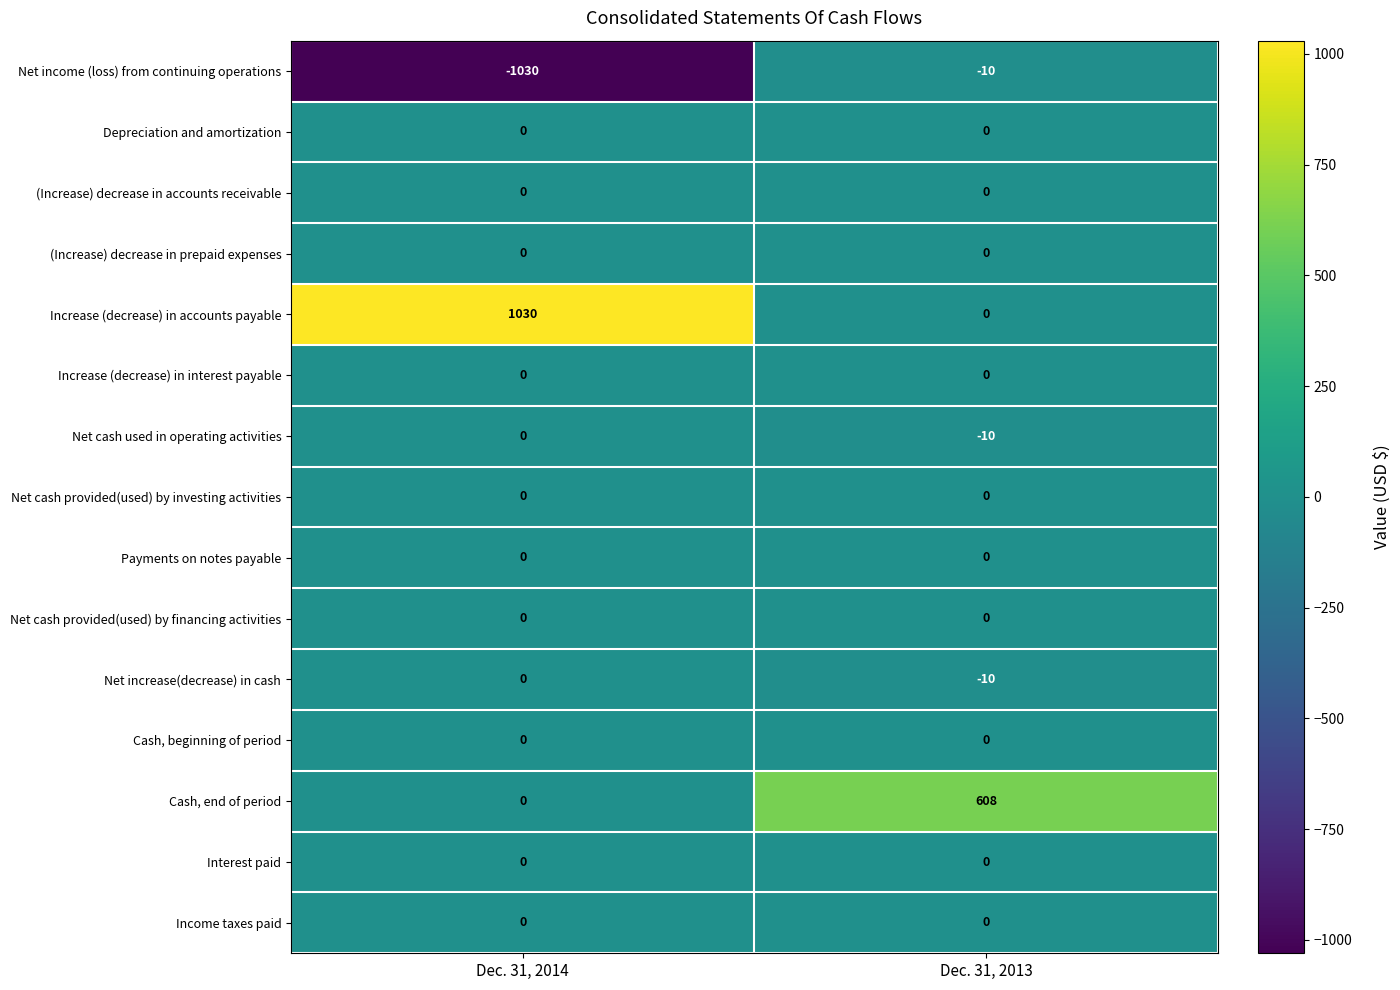

What value does the Net income (loss) from continuing operations series have at Dec. 31, 2014, to the nearest 10?

-1030